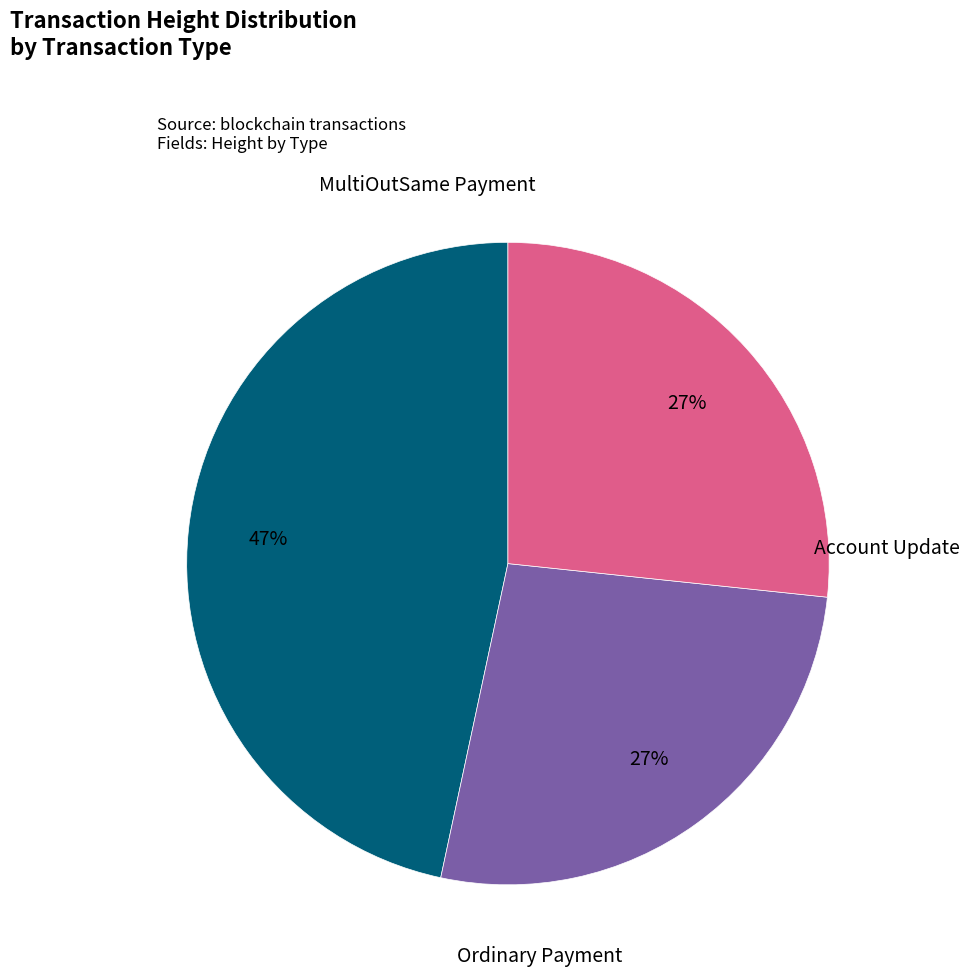

Which slice is the largest?

MultiOutSame Payment